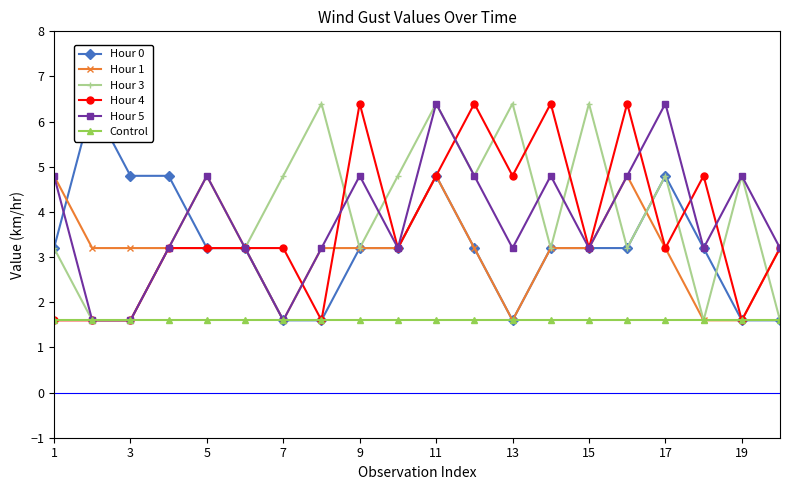

How many values in the Hour 0 series are below 3?

5